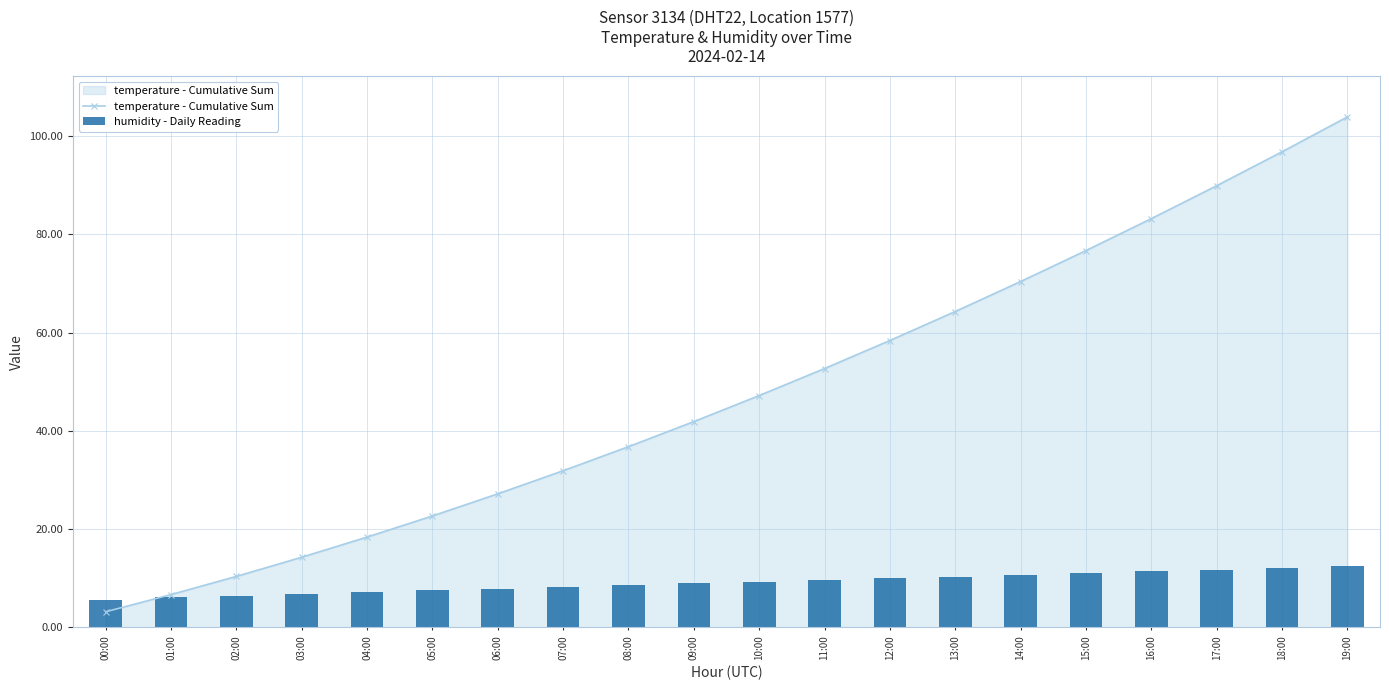

What is the value of the humidity - Daily Reading bar at the 8th from the left?

8.3